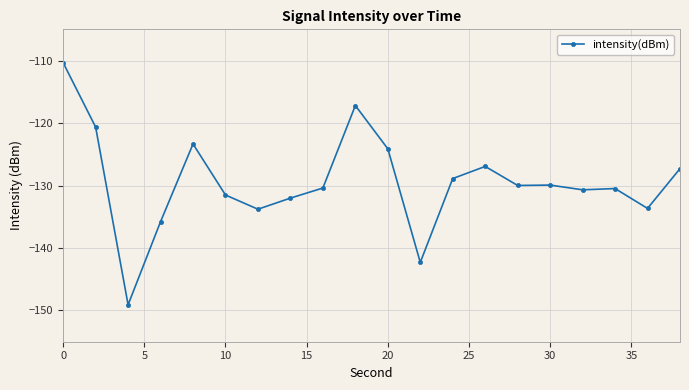

What is the maximum value shown in the chart?

-110.3